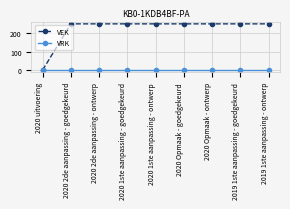

Is the value of VEK at 2020 2de aanpassing - ontwerp greater than the value of VRK at 2020 2de aanpassing - ontwerp?

Yes